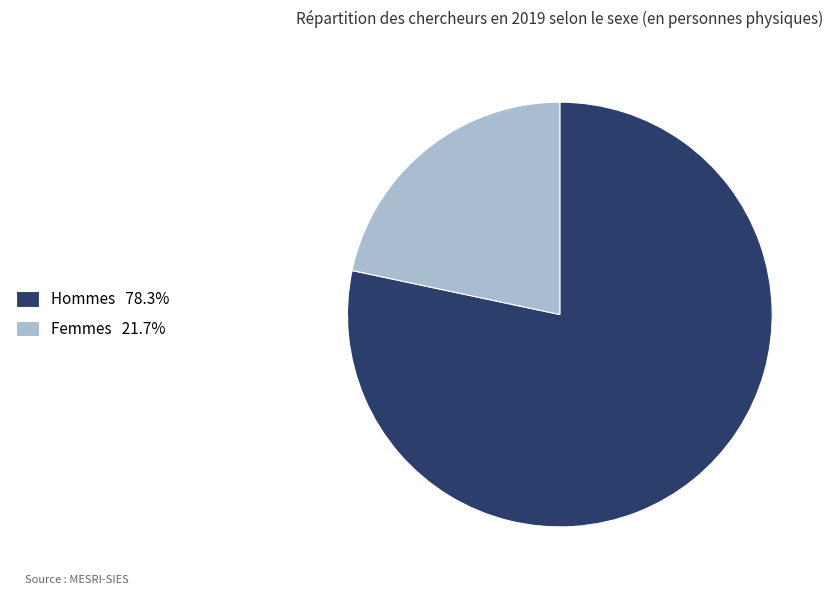

How many segments does this pie chart have?

2